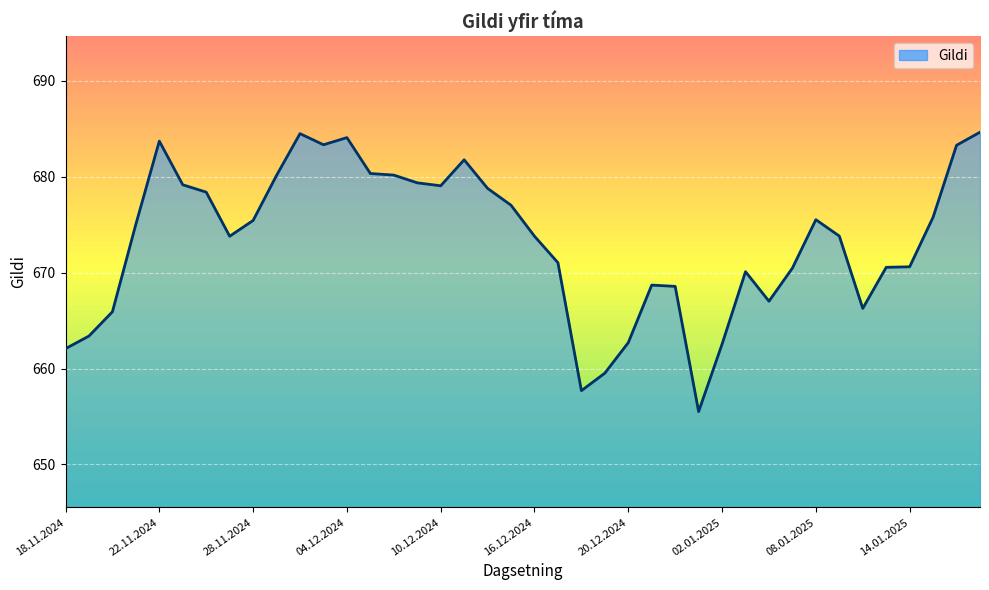

What is the maximum value shown in the chart?

684.6